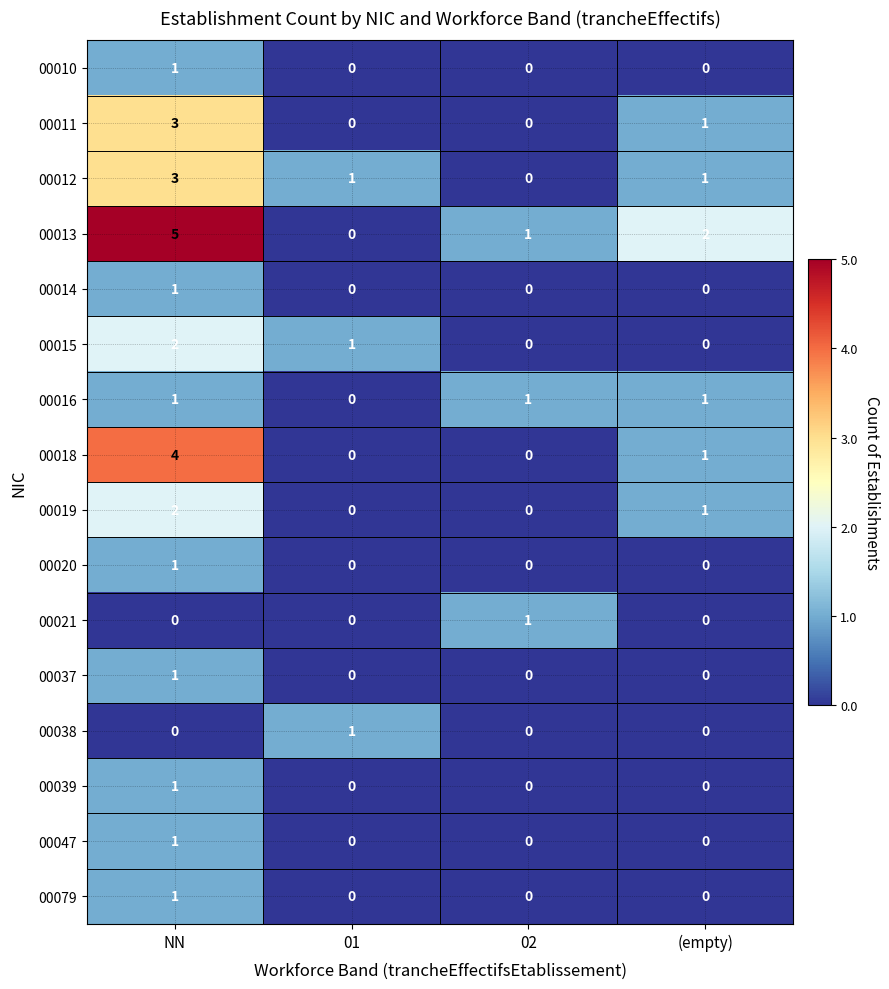

What is the sum of the 00013 values at NN and 02?

6